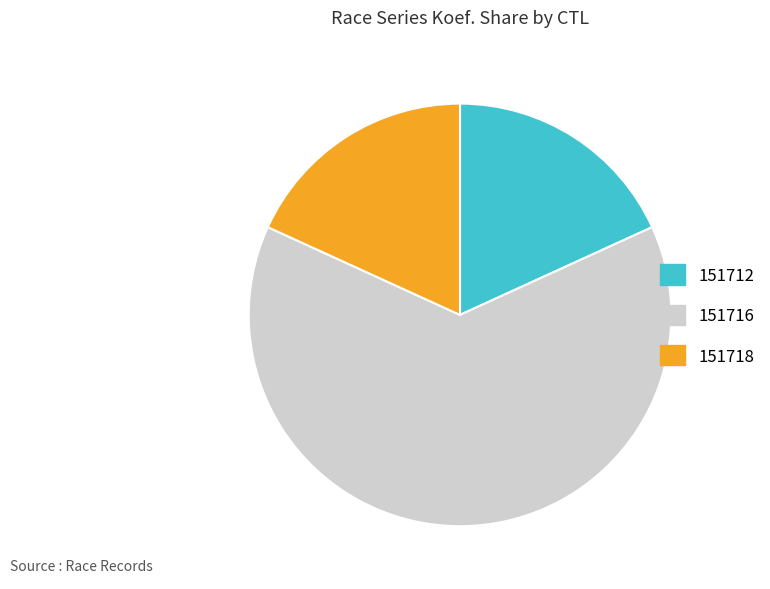

Which category has the biggest portion of the pie?

151716